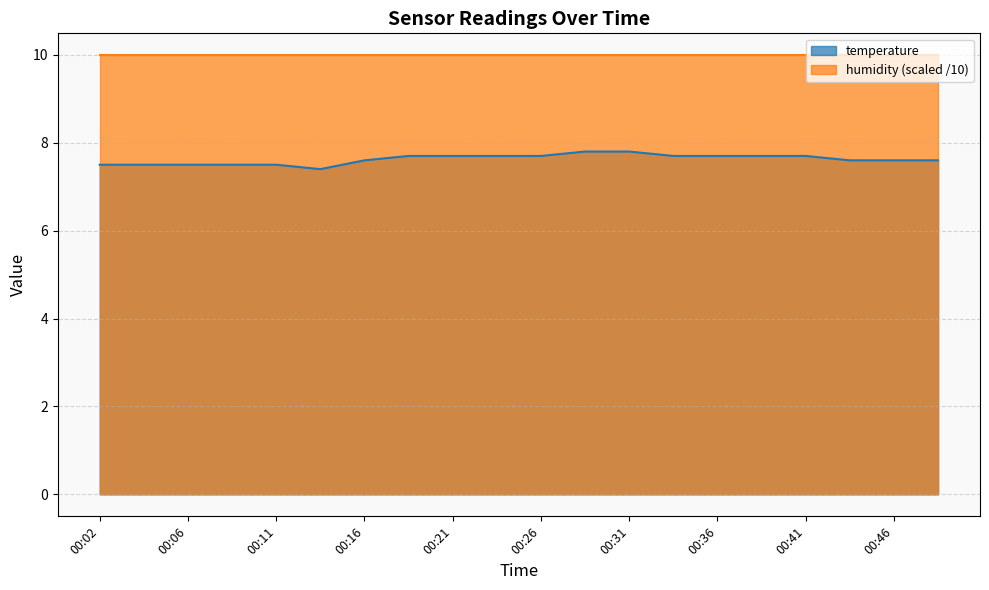

What is the difference between the maximum and second lowest values?

0.3